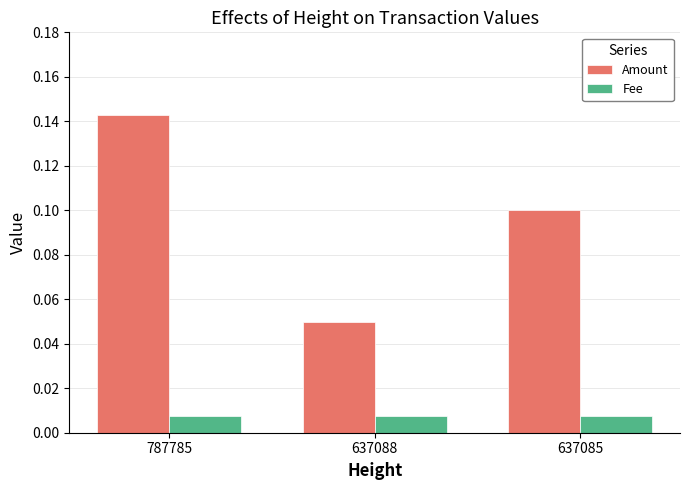

Which series has the widest spread of values?

Amount